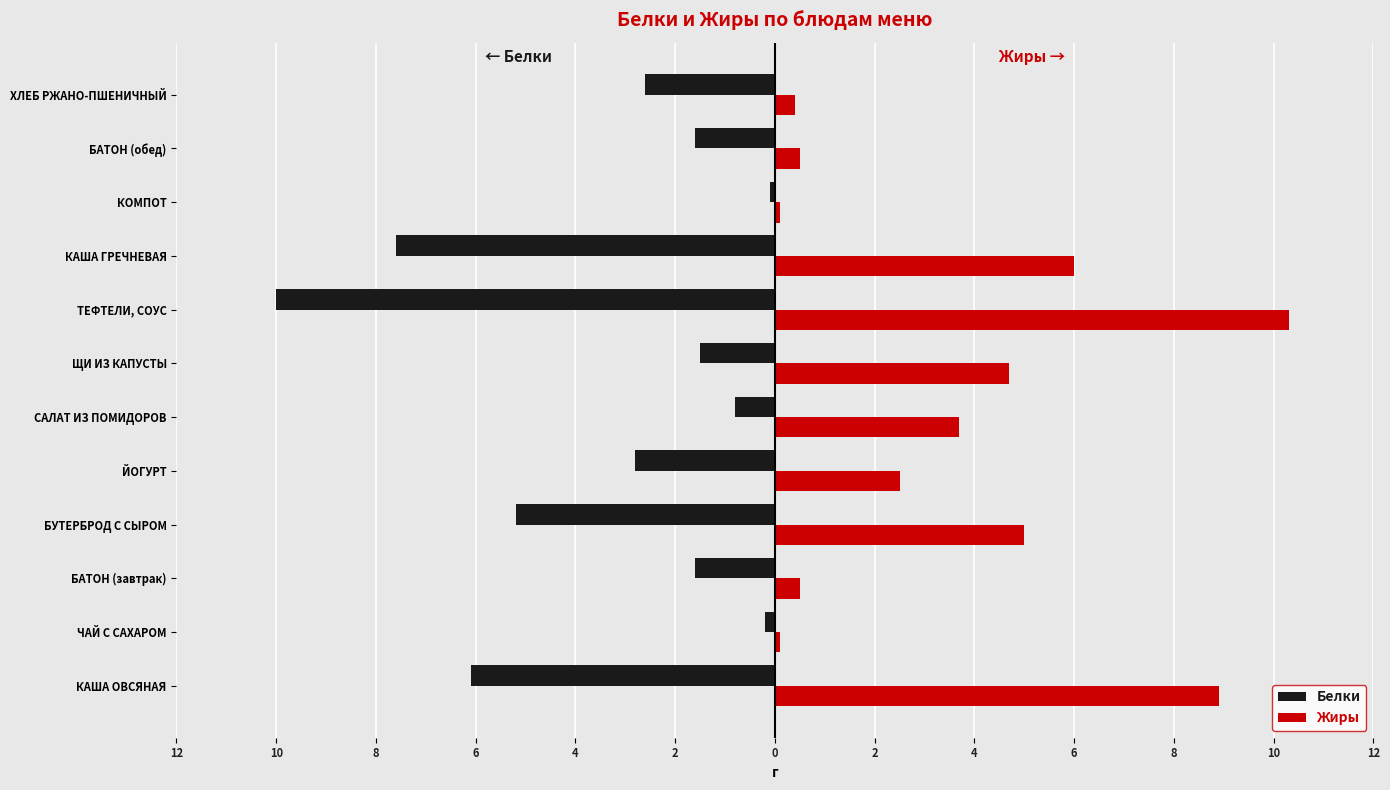

Reading left to right, list all the values displayed in this chart.

Белки: -6.1	-0.2	-1.6	-5.2	-2.8	-0.8	-1.5	-10.0	-7.6	-0.1	-1.6	-2.6
Жиры: 8.9	0.1	0.5	5.0	2.5	3.7	4.7	10.3	6.0	0.1	0.5	0.4